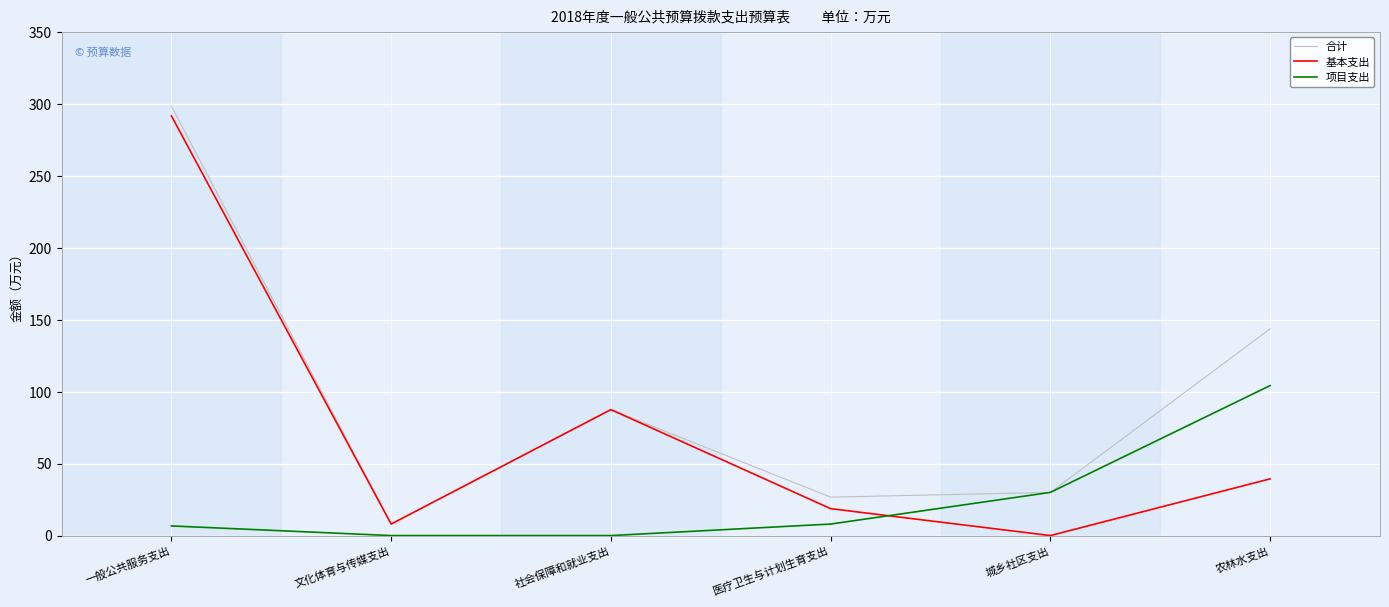

Does the chart have visible grid lines?

Yes